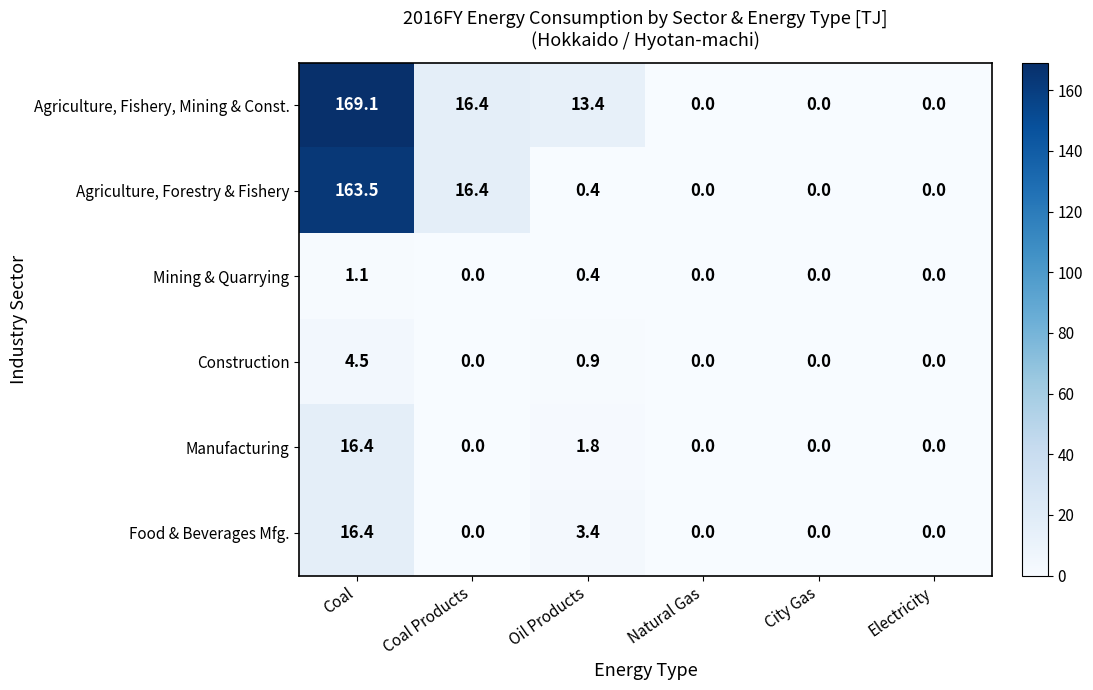

Which series has the largest range (max minus min)?

Agriculture, Fishery, Mining & Const.